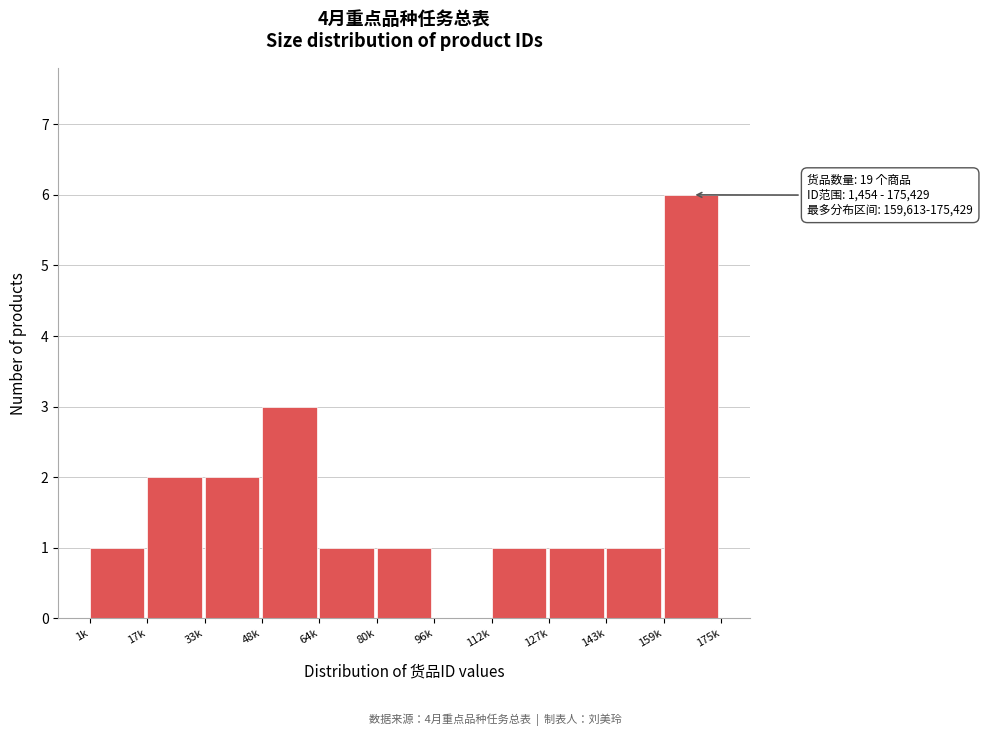

Reading left to right, extract all data points from this chart.

1k=1	17k=2	33k=2	48k=3	64k=1	80k=1	96k=0	112k=1	127k=1	143k=1	159k=6